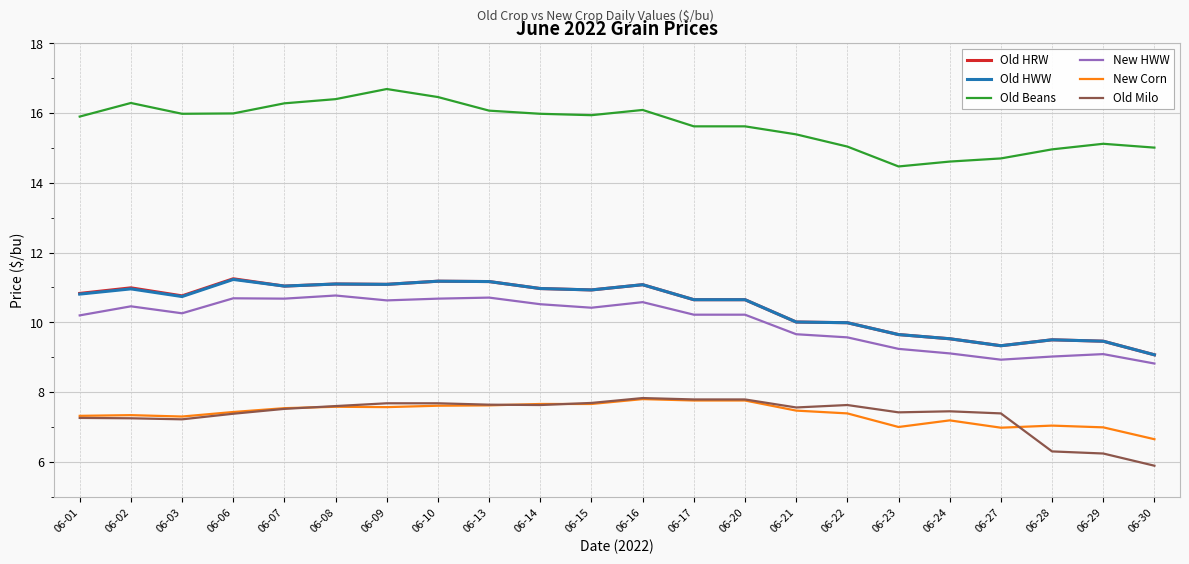

Is it true that New Corn equals 7.8 at 06-20?

True